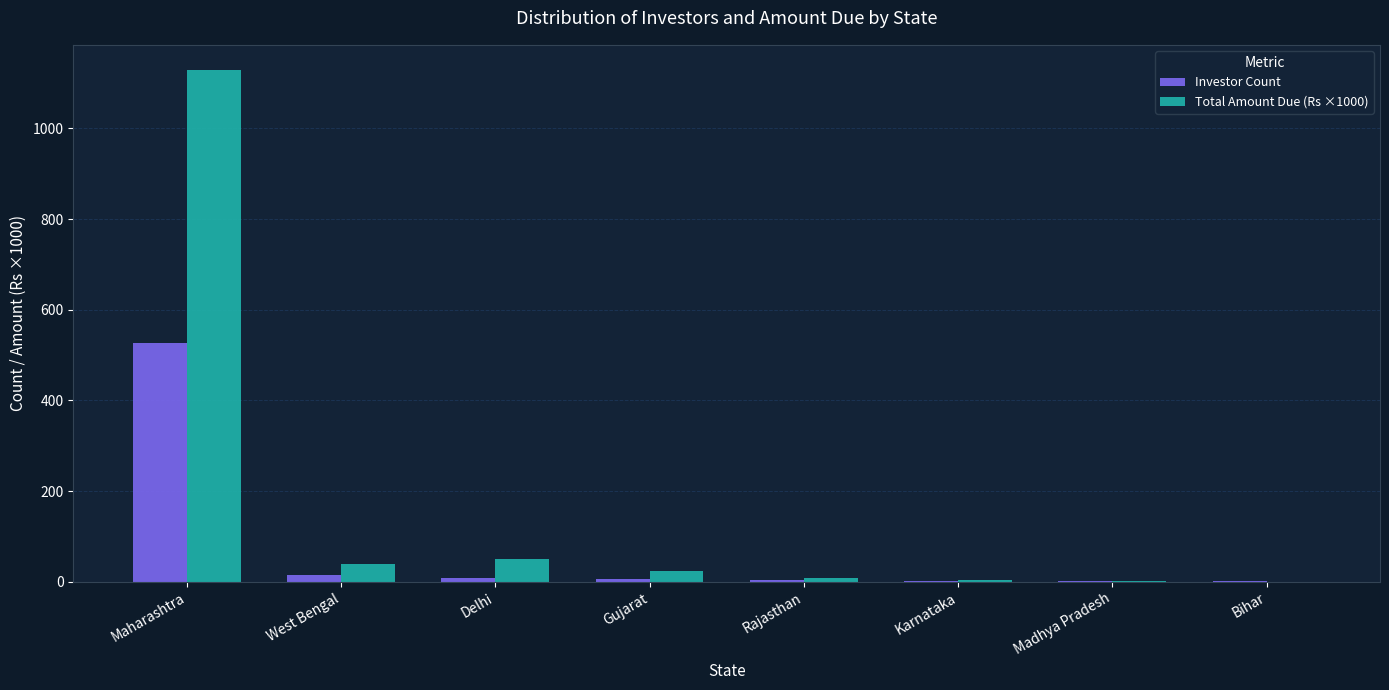

At which category is the sum across all series the highest?

Maharashtra